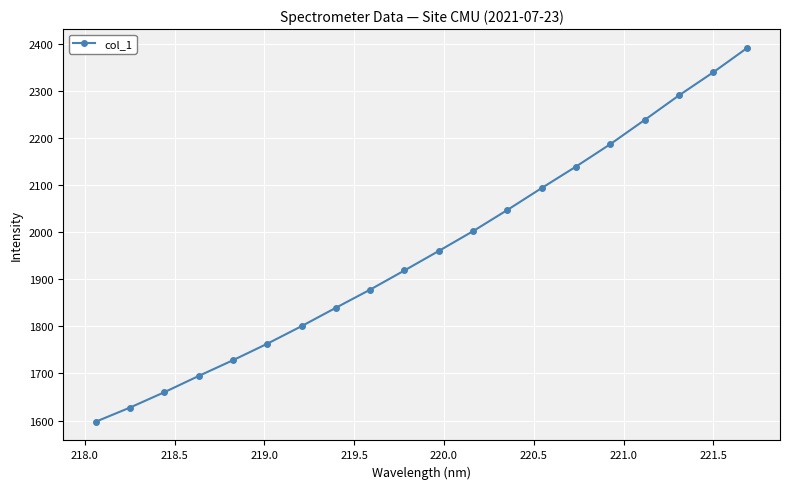

What is the value of the 6th point from the left?

1763.1